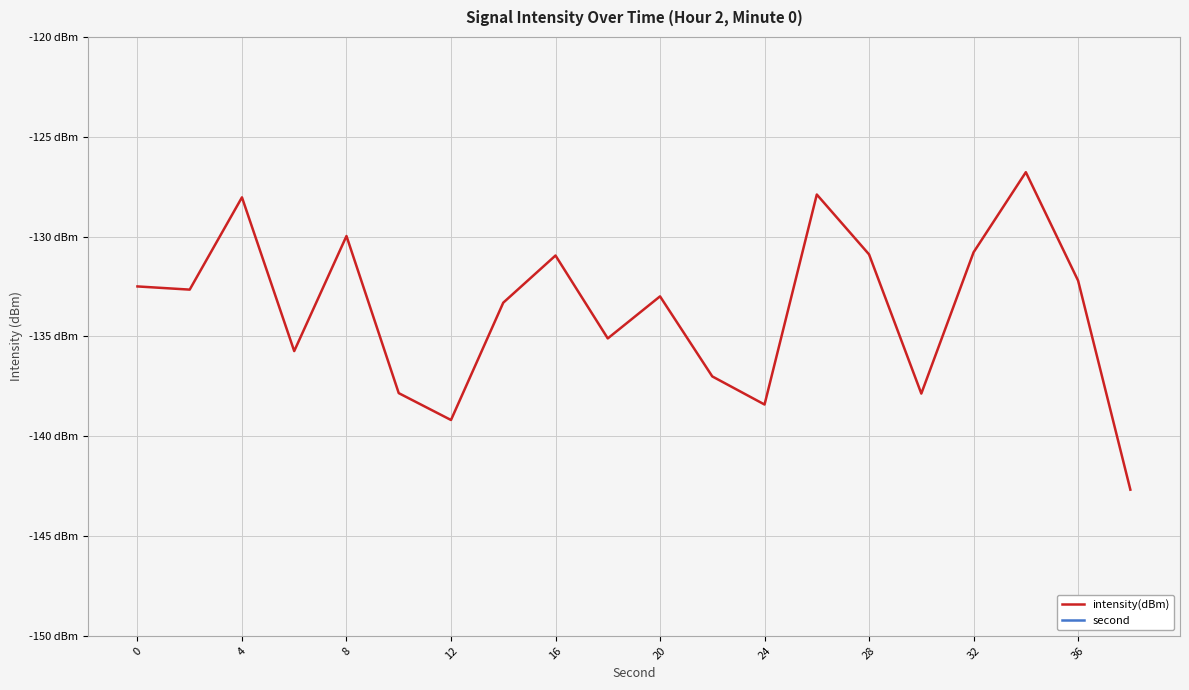

How many data points in intensity(dBm) are less than -132?

13